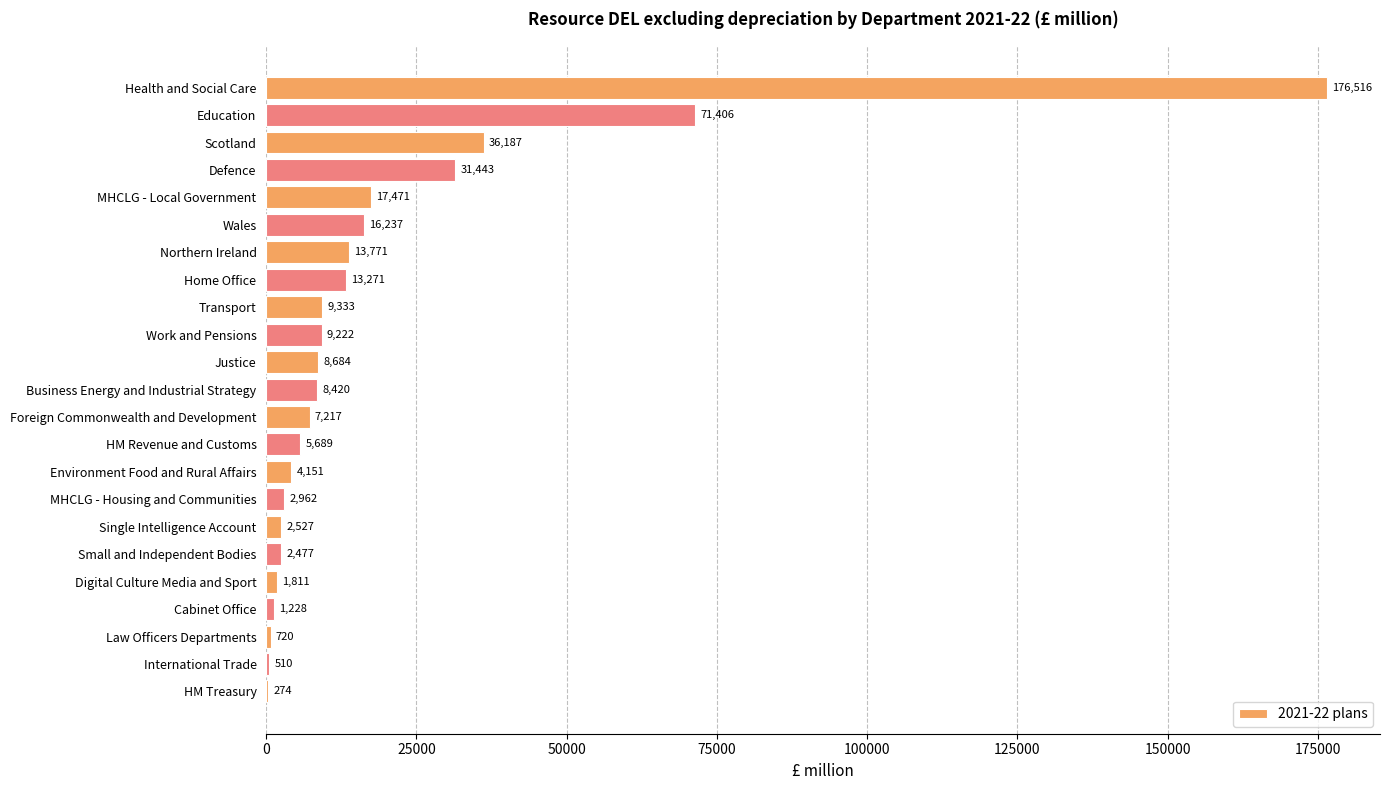

What is the sum of the values at Small and Independent Bodies and Single Intelligence Account?

5004